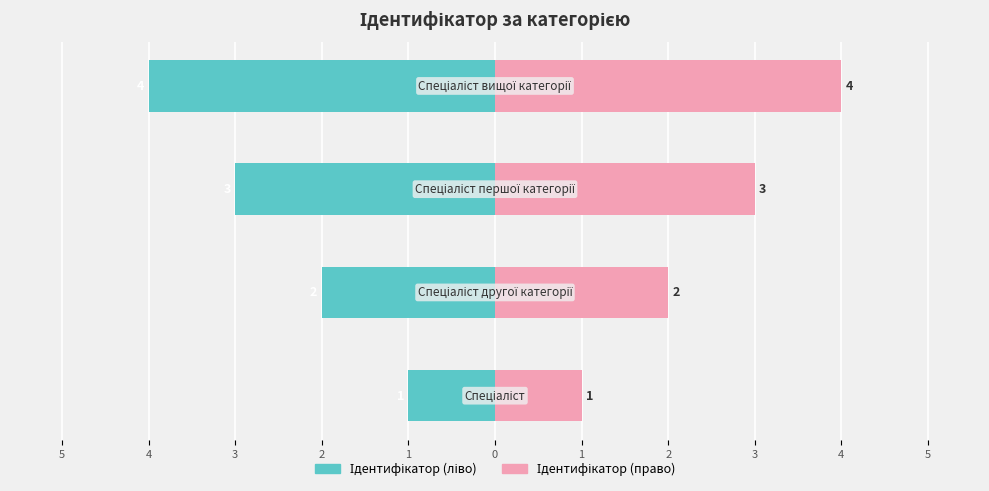

Reading right to left, list all the values displayed in this chart.

Ідентифікатор (ліво): -4	-3	-2	-1
Ідентифікатор (право): 4	3	2	1